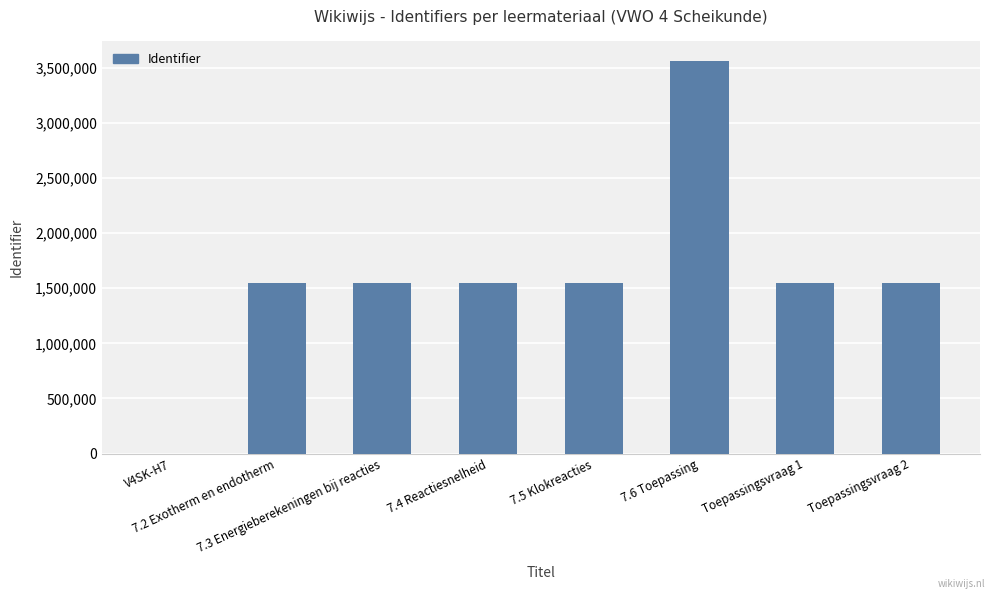

How many distinct data groups are displayed?

1